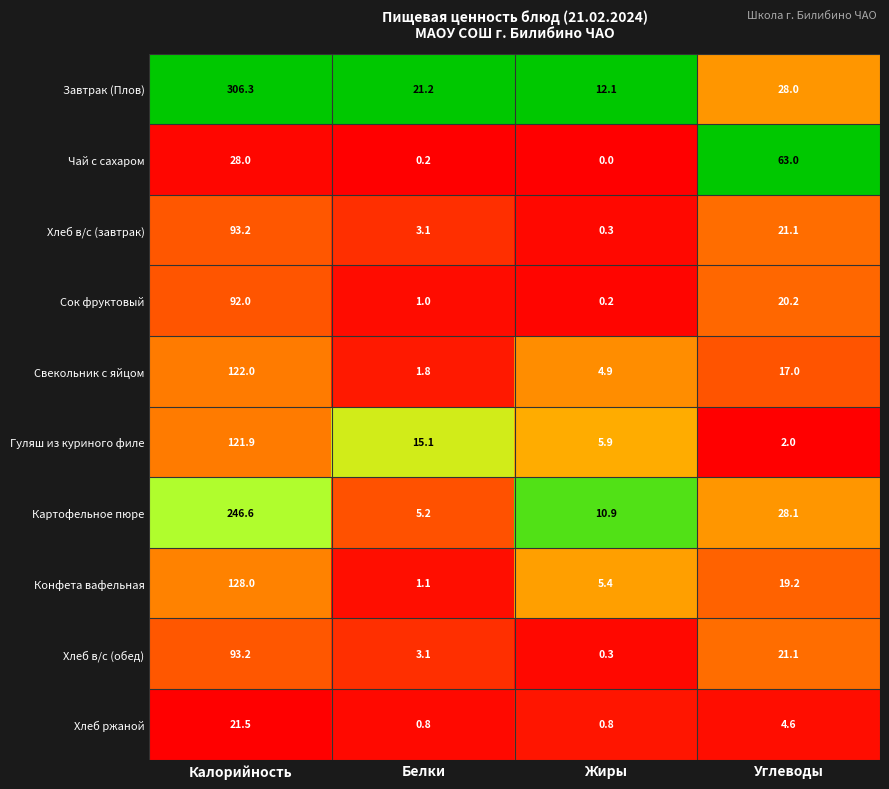

Which series has the largest range (max minus min)?

Завтрак (Плов)